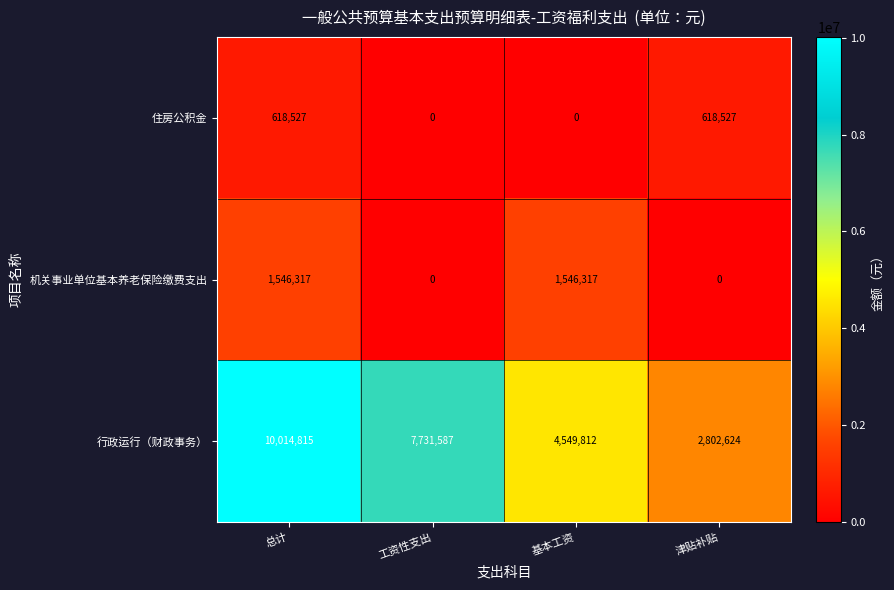

The 住房公积金 series shows 0 at 基本工资. True or false?

True